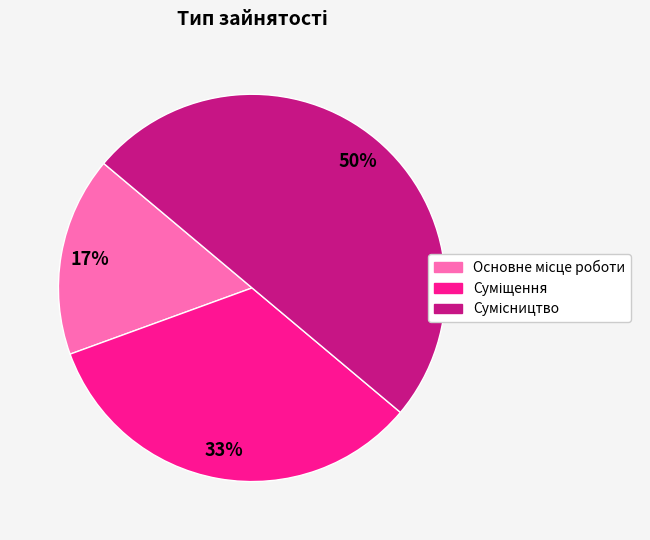

To the nearest percent, what is the difference between the largest and smallest slice percentages?

33%